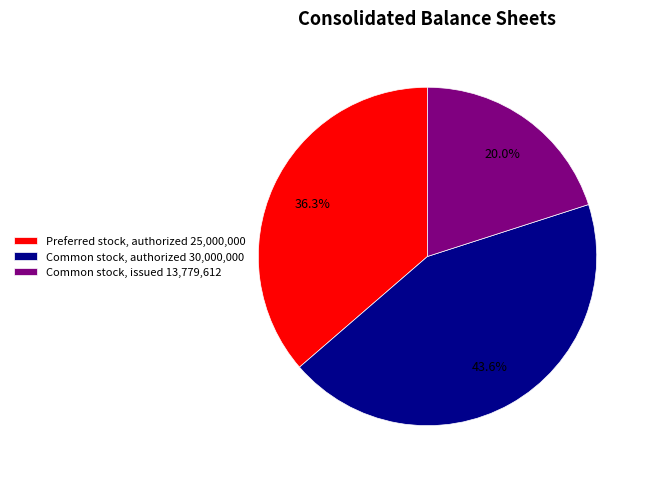

How many slices are in this pie chart?

3